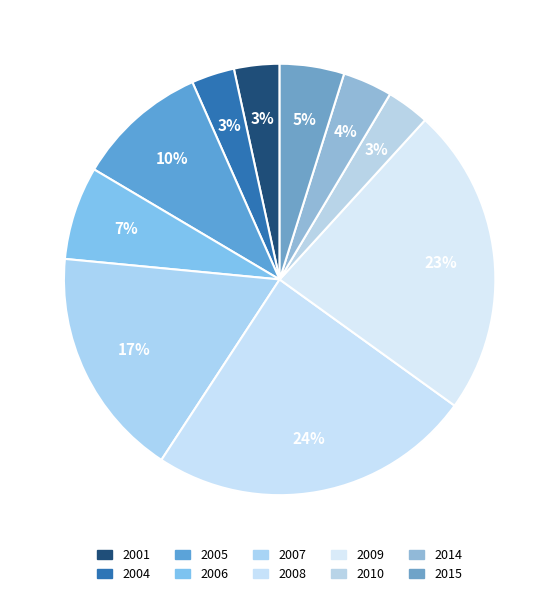

Count the number of slices in the pie.

10